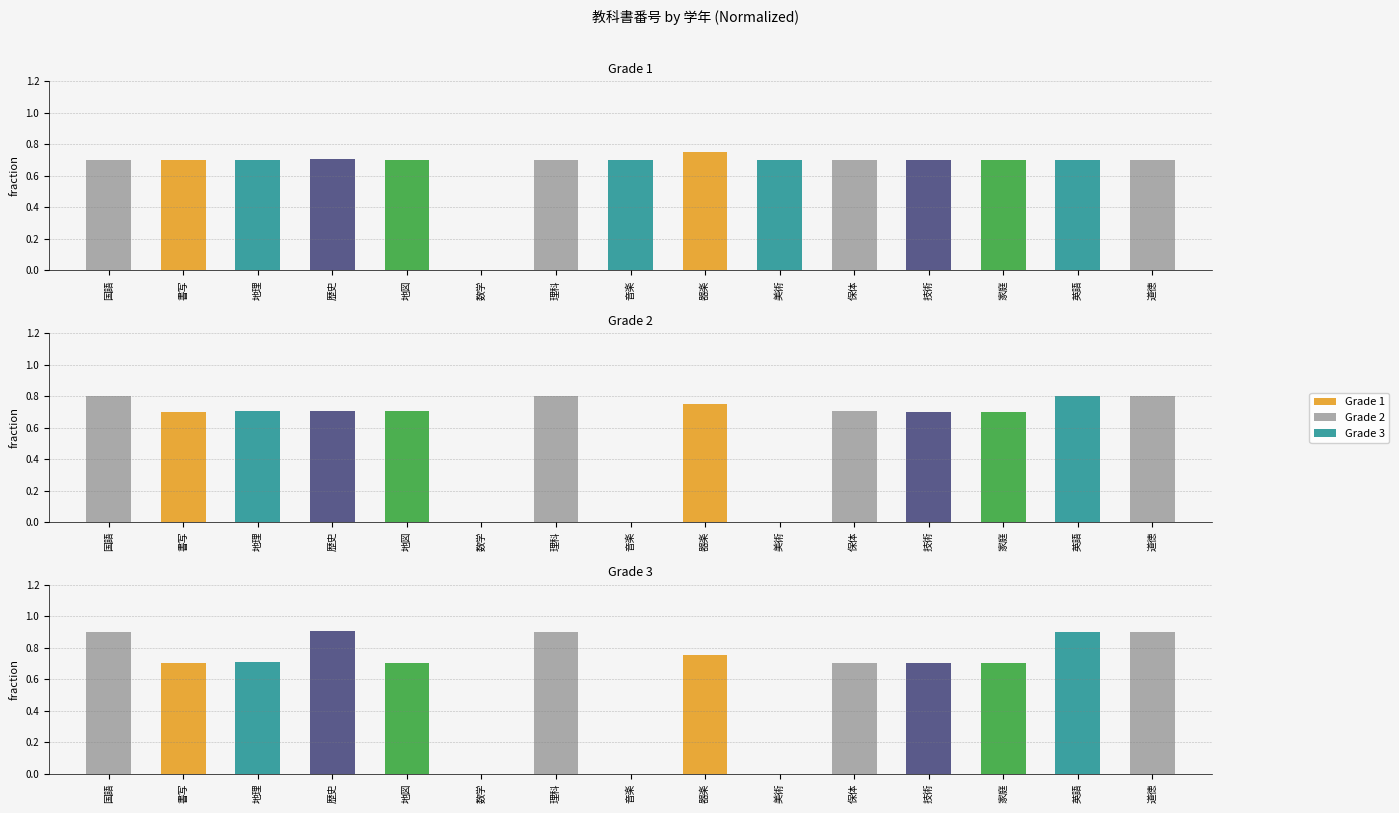

How many bars are there in total?

45